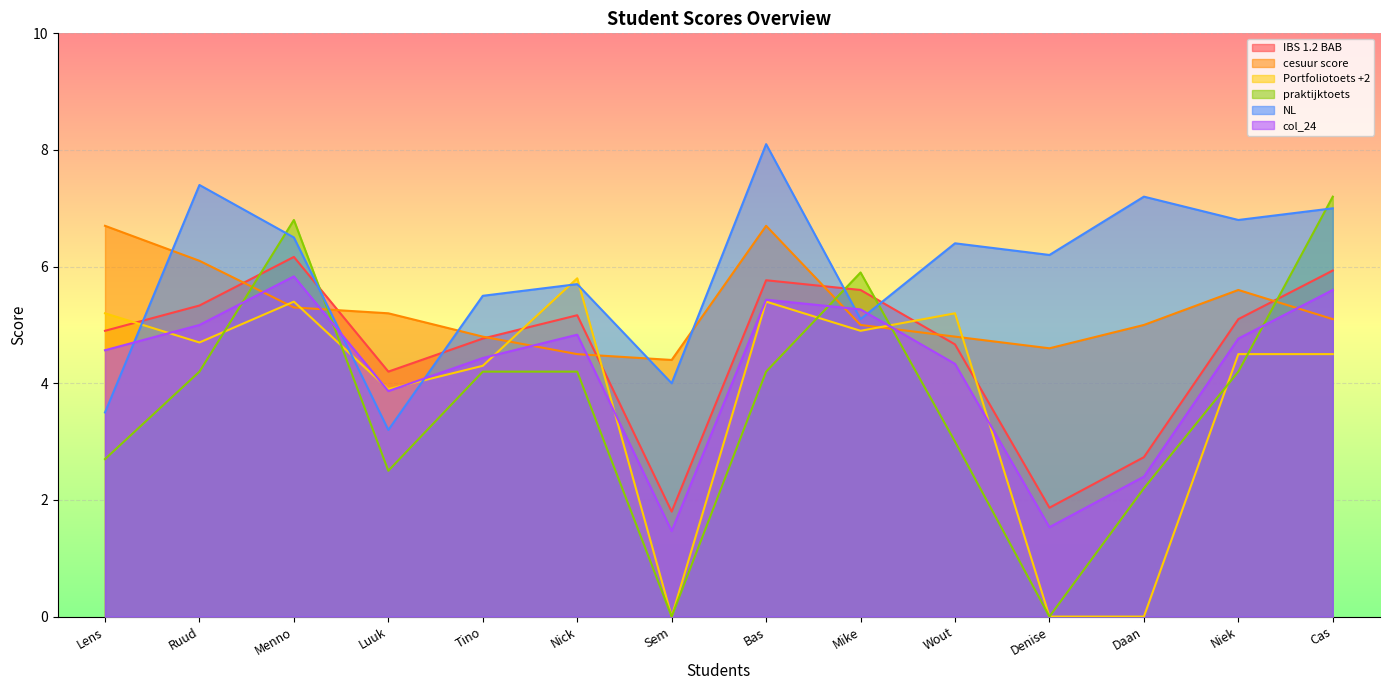

What position from the right is Wout?

5